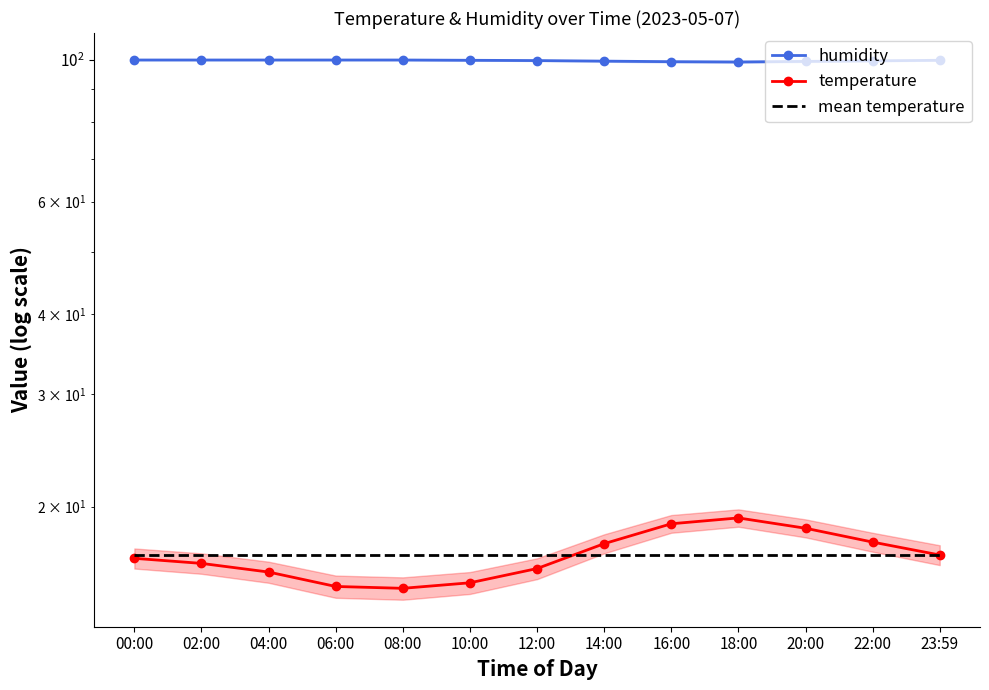

How many lines are shown in the chart?

3